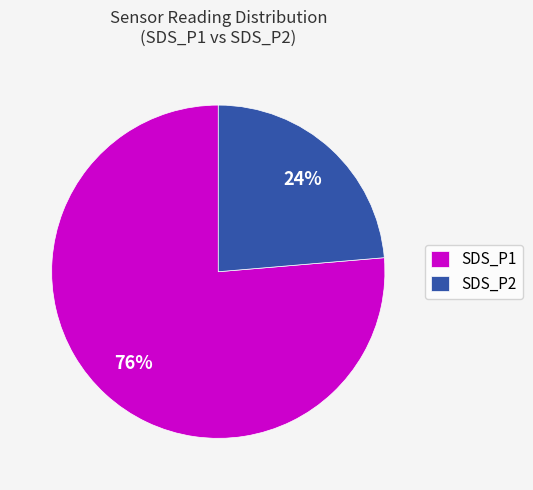

How many slices are in this pie chart?

2